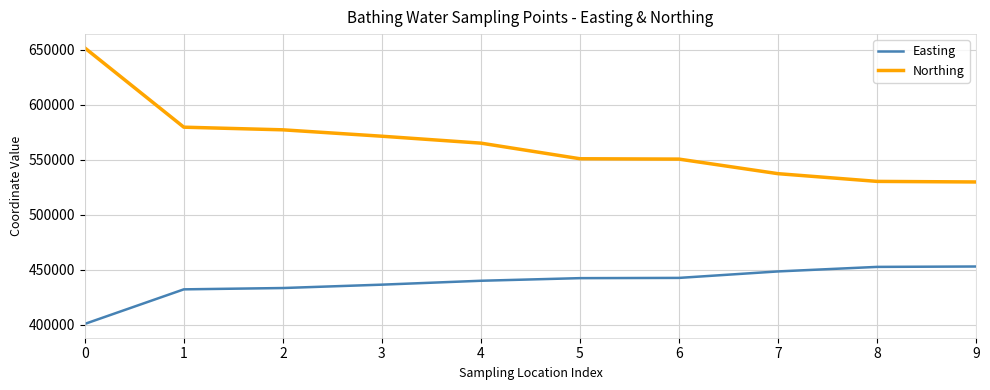

What is the difference between the maximum and second lowest values in the Northing series?

121243